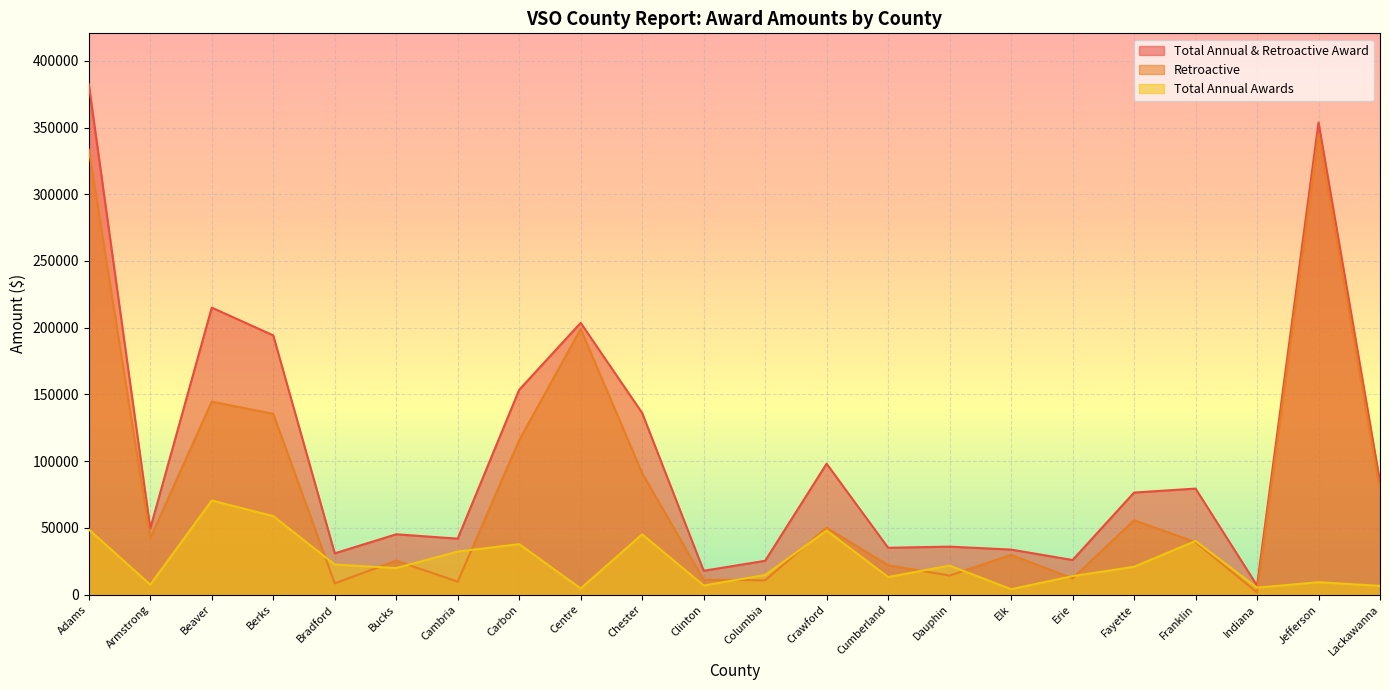

Reading left to right, transcribe all the data shown in this chart.

Total Annual & Retroactive Award: Adams=382415.3	Armstrong=49521.2	Beaver=215034.6	Berks=194245.5	Bradford=30860.3	Bucks=45147.6	Cambria=41864.5	Carbon=153439.6	Centre=203628.6	Chester=136053.7	Clinton=17811.2	Columbia=25263.4	Crawford=98061.4	Cumberland=35036.4	Dauphin=35876.8	Elk=33681.7	Erie=25834.0	Fayette=76419.9	Franklin=79401.4	Indiana=6729.0	Jefferson=353833.3	Lackawanna=84266.1
Retroactive: Adams=333612.1	Armstrong=42153.2	Beaver=144572.0	Berks=135473.8	Bradford=8386.3	Bucks=25320.3	Cambria=9667.0	Carbon=115679.9	Centre=199096.6	Chester=90936.2	Clinton=11063.3	Columbia=10643.7	Crawford=50092.8	Cumberland=21934.0	Dauphin=14199.5	Elk=29689.8	Erie=12062.0	Fayette=55642.0	Franklin=39269.3	Indiana=1592.7	Jefferson=344598.3	Lackawanna=77773.6
Total Annual Awards: Adams=48803.2	Armstrong=7368.0	Beaver=70462.6	Berks=58771.7	Bradford=22474.0	Bucks=19827.3	Cambria=32197.5	Carbon=37759.6	Centre=4532.0	Chester=45117.4	Clinton=6747.9	Columbia=14619.7	Crawford=47968.6	Cumberland=13102.3	Dauphin=21677.2	Elk=3992.0	Erie=13772.0	Fayette=20777.9	Franklin=40132.2	Indiana=5136.3	Jefferson=9235.1	Lackawanna=6492.5